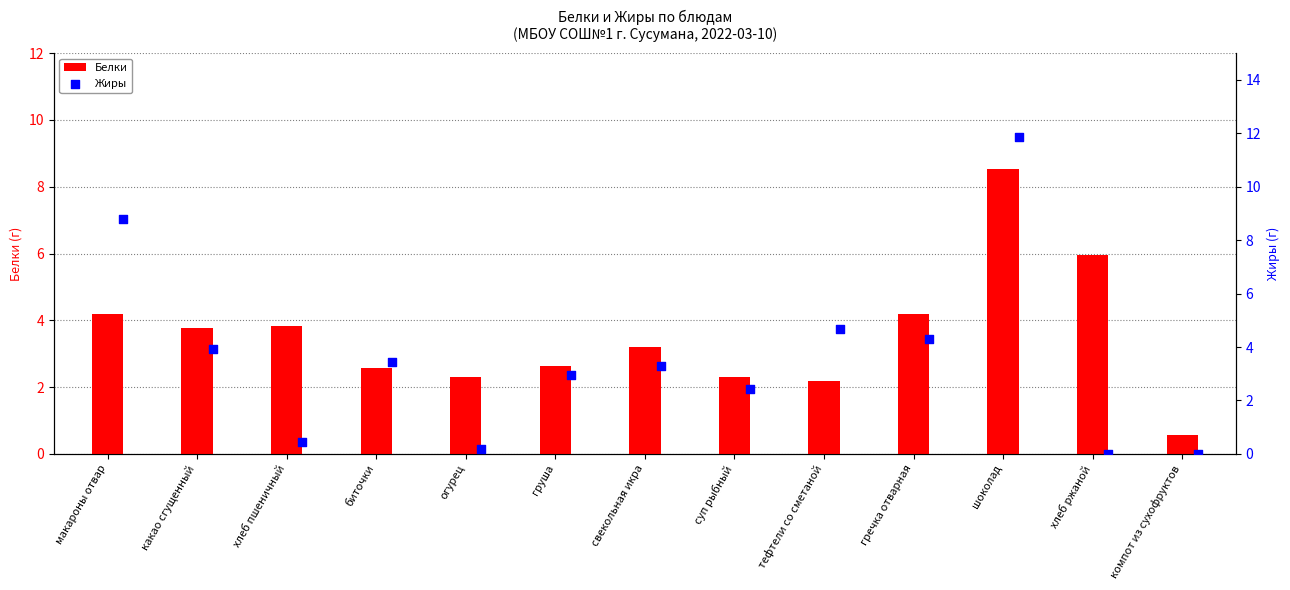

At how many categories does at least one series exceed 0?

13